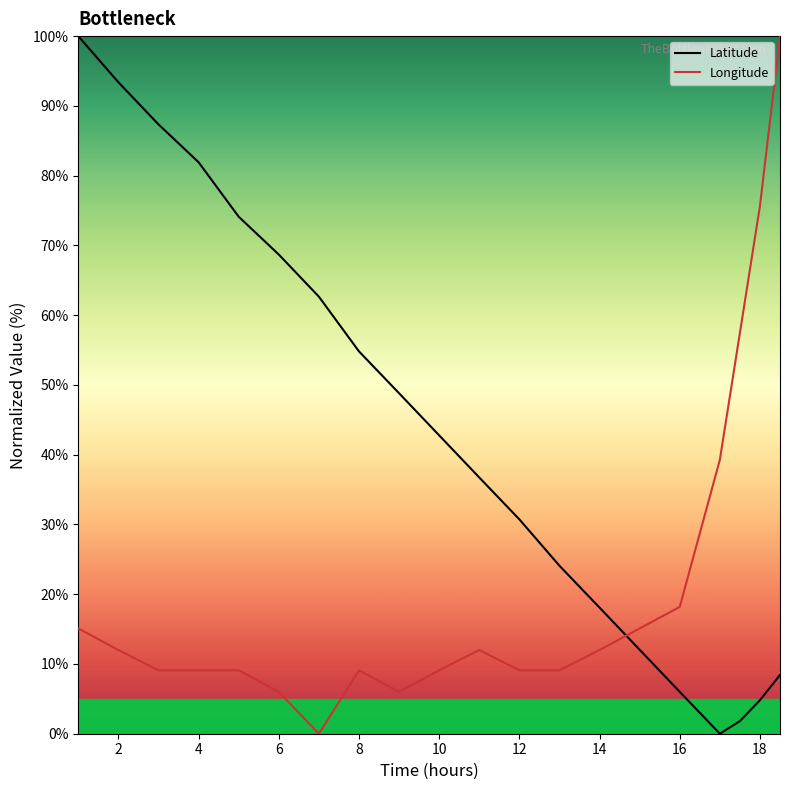

True or false: Longitude and Latitude cross at least once.

True